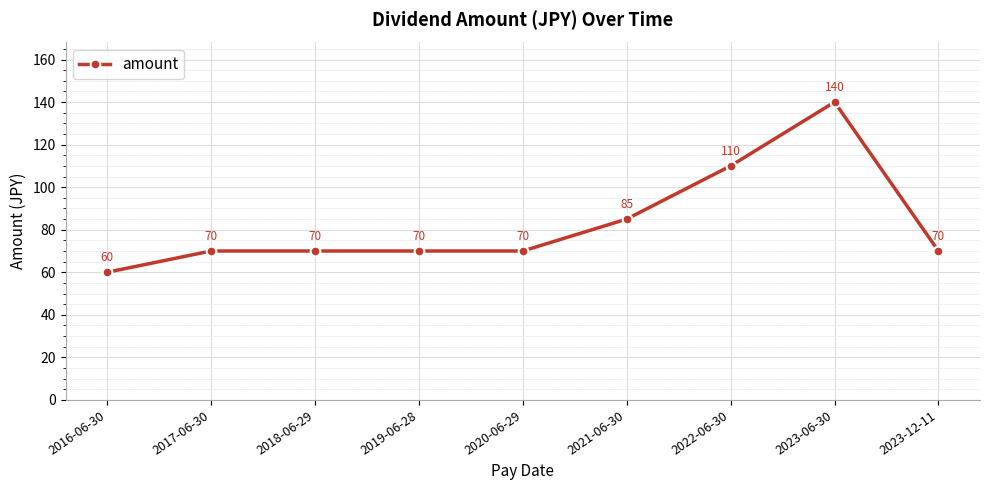

What is the value of the 4th point from the left?

70